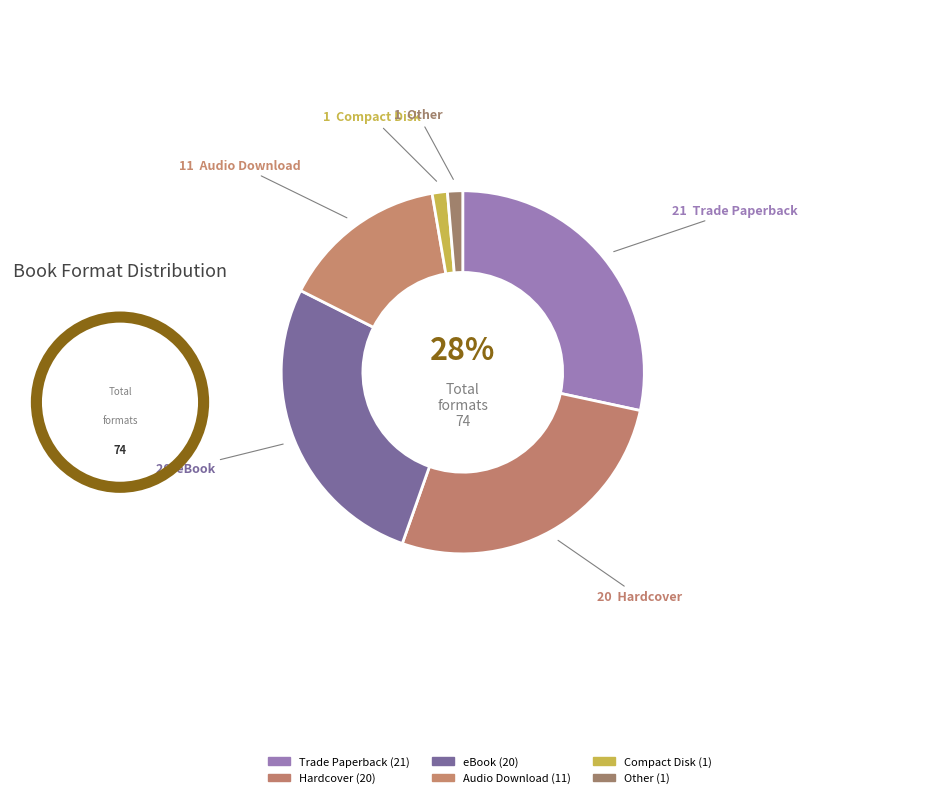

Is the sum of Compact Disk and Hardcover greater than half?

No